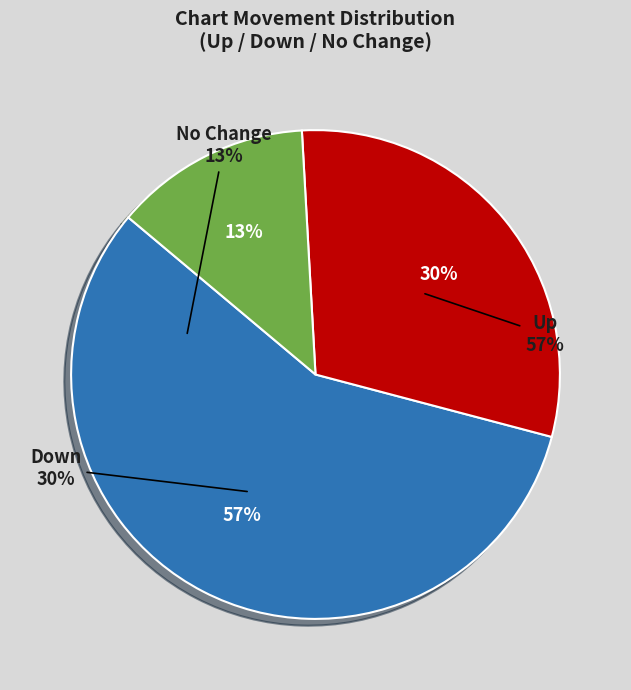

Do down and - together represent more than half of the pie?

No